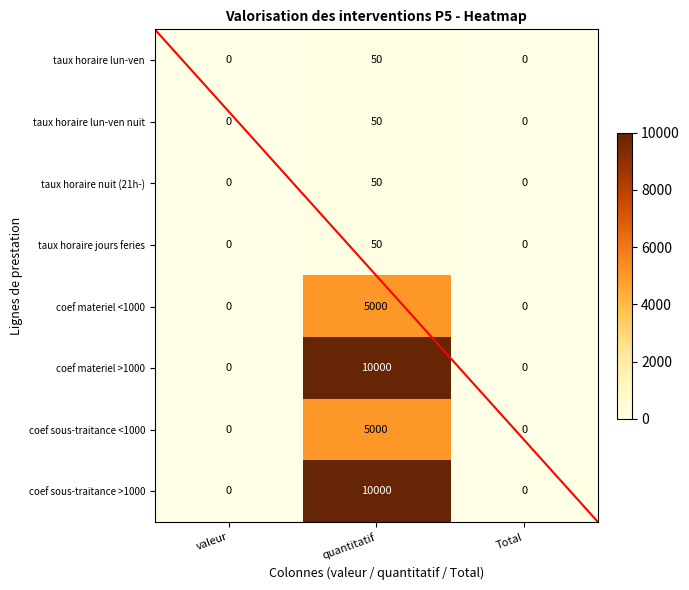

At which label does coef sous-traitance >1000 reach its peak?

quantitatif